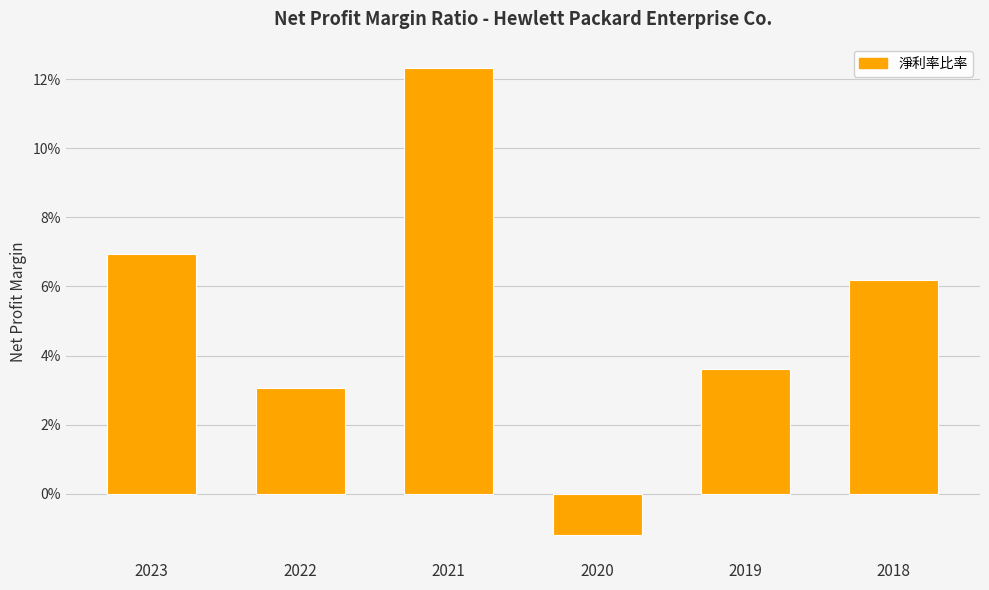

Which has a higher value, 2020 or 2023?

2023